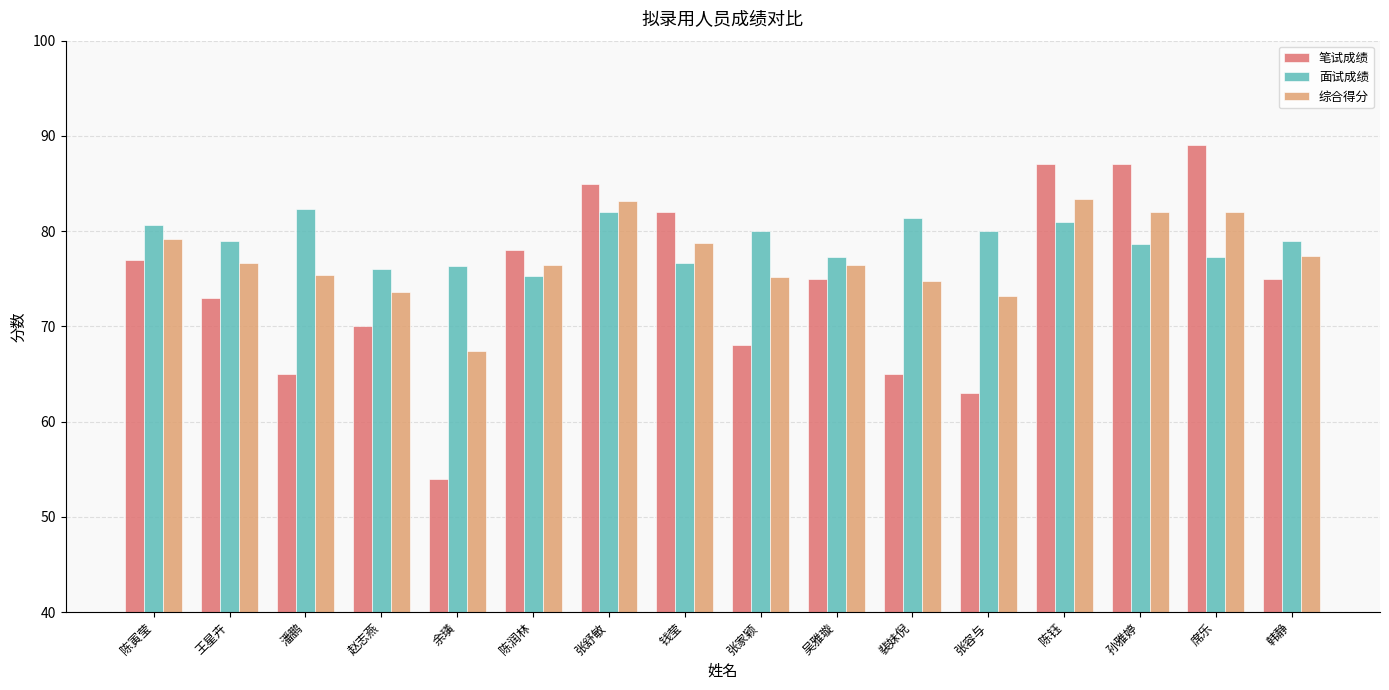

The 笔试成绩 series shows 89.0 at 席乐. True or false?

True